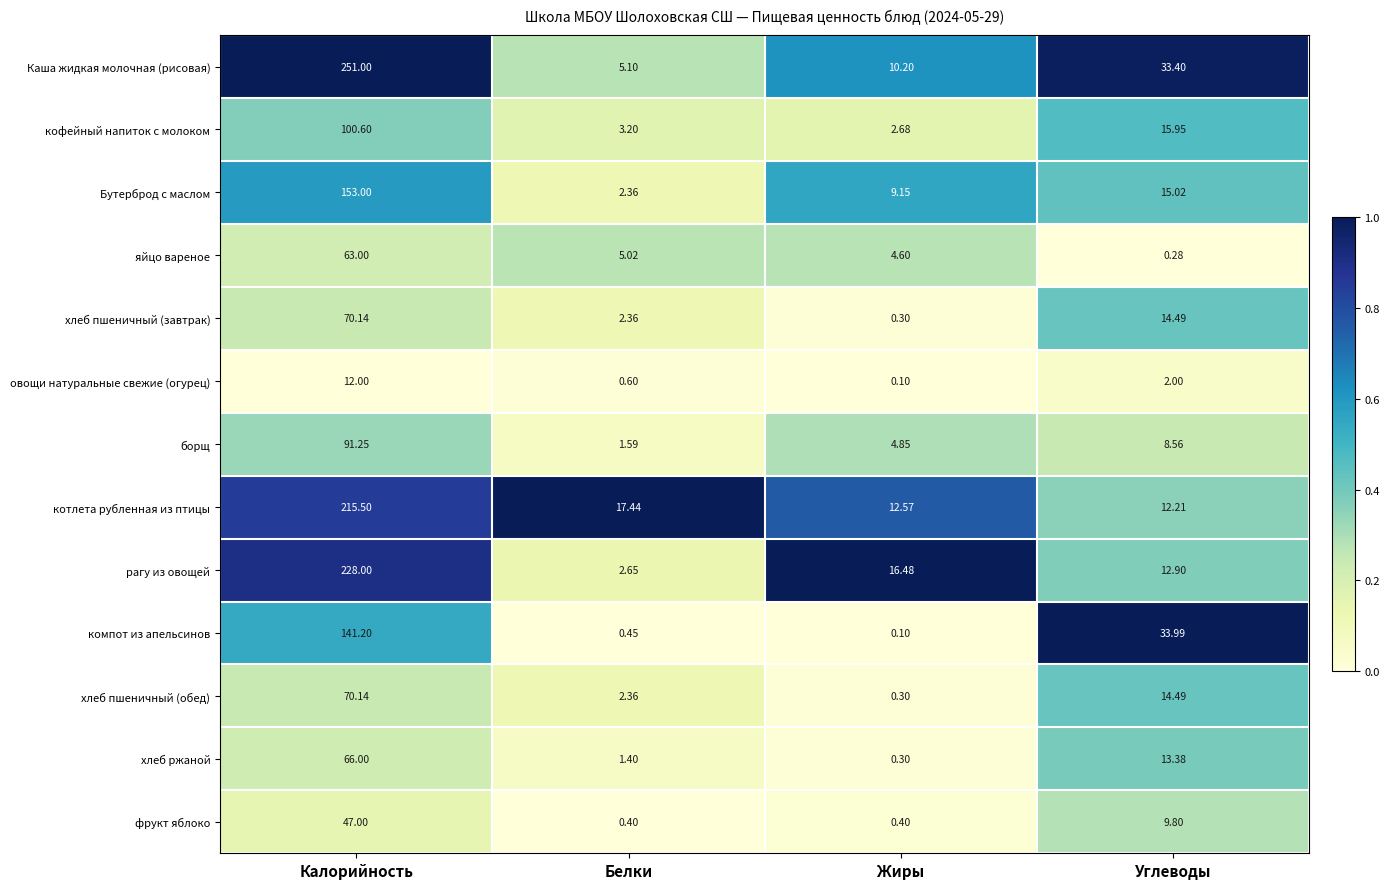

List the labels in order of рагу из овощей value, smallest first.

Белки, Углеводы, Жиры, Калорийность